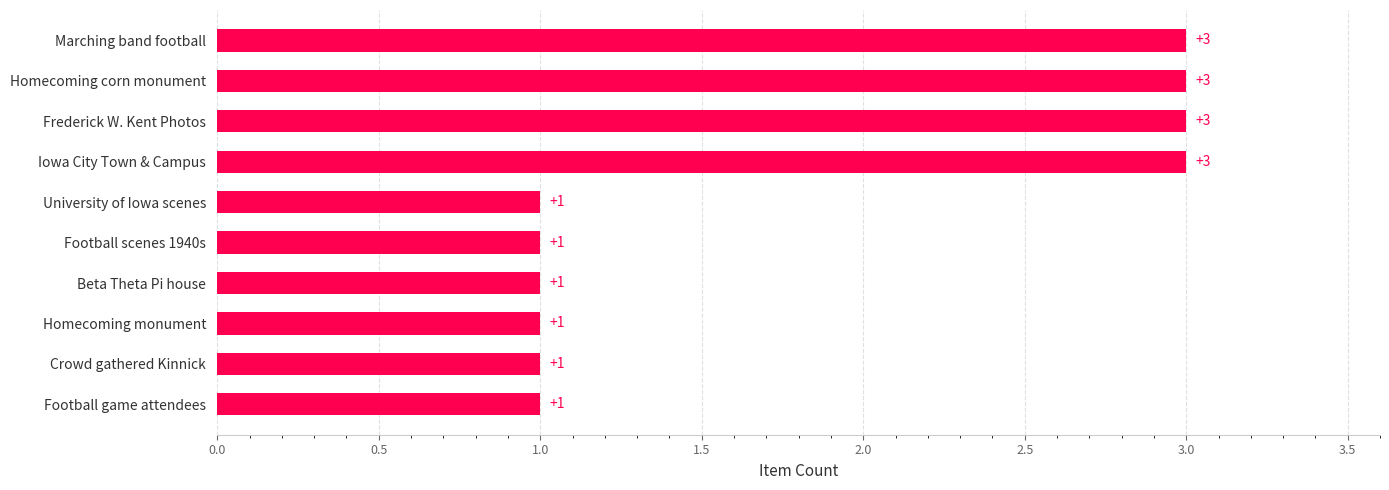

How many data points are above 1?

4